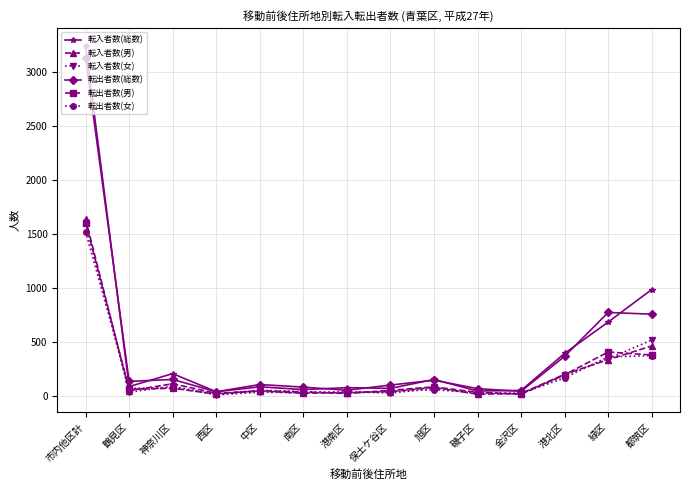

Which series changed the most between 鶴見区 and 南区?

転出者数(総数)